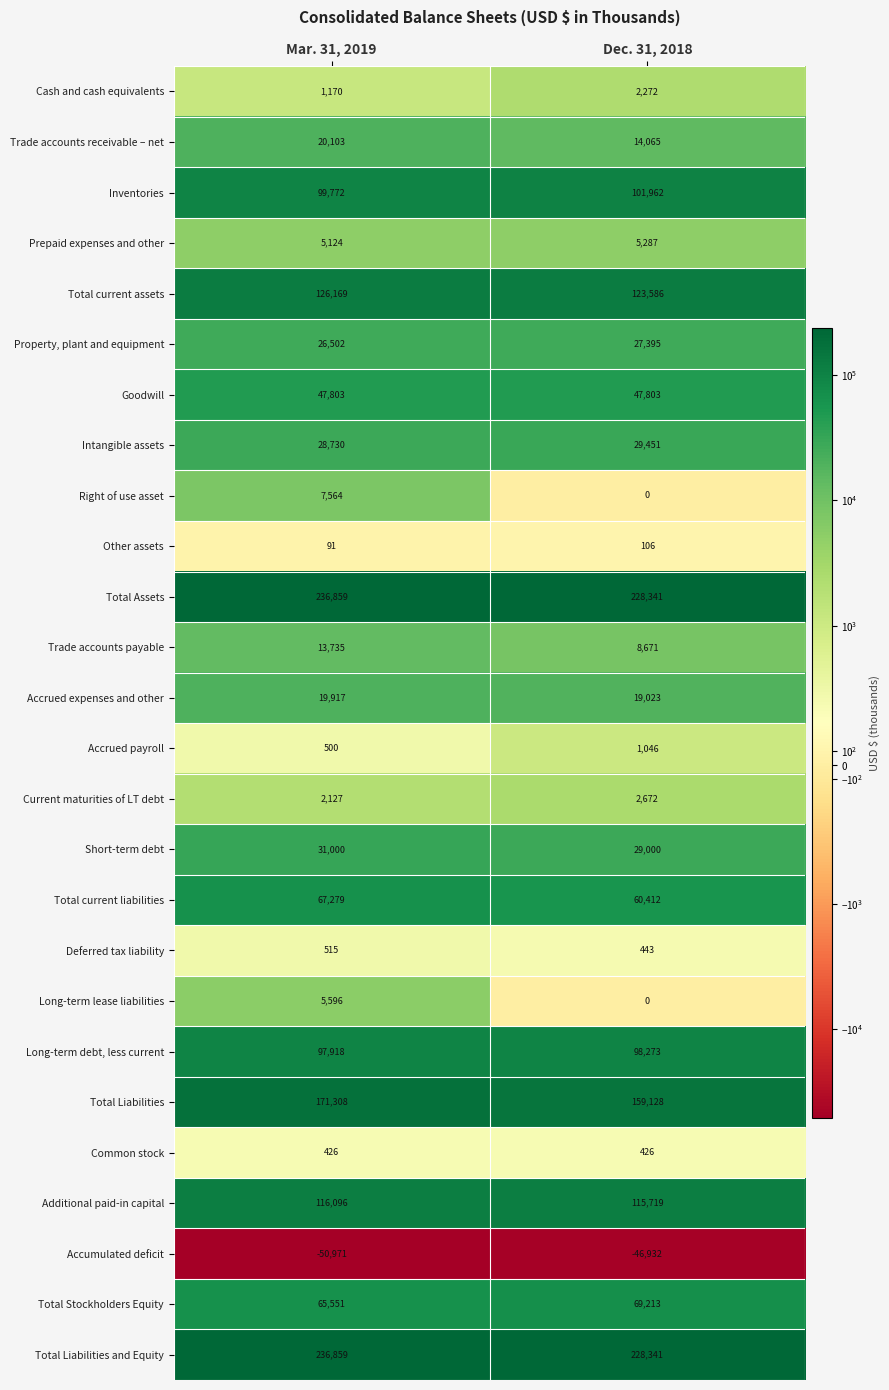

True or false: Accrued payroll has a value of 500 at Mar. 31, 2019.

True